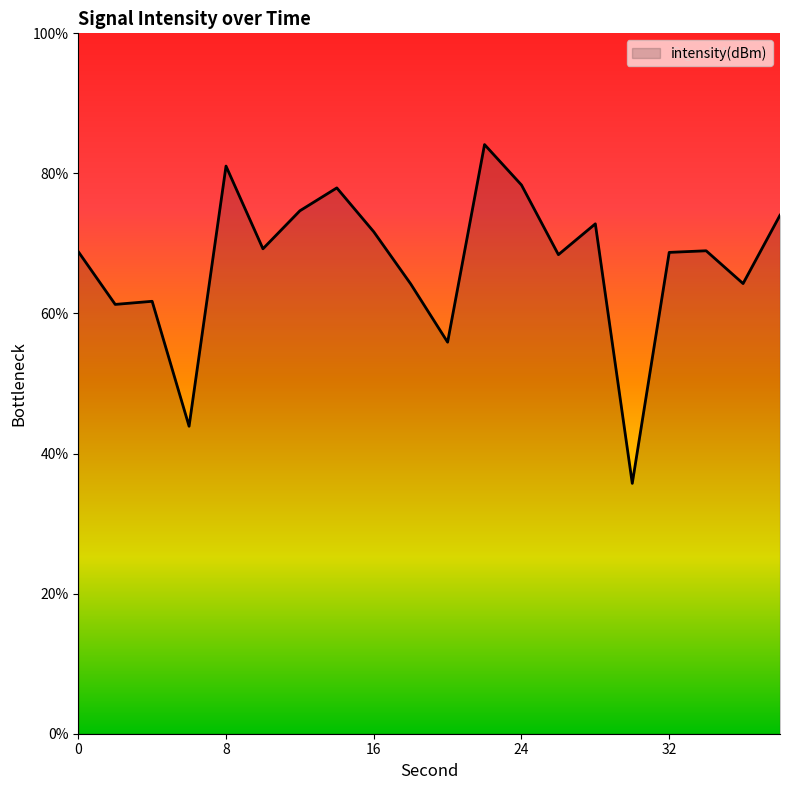

What is the difference between the maximum and minimum values?

48.4